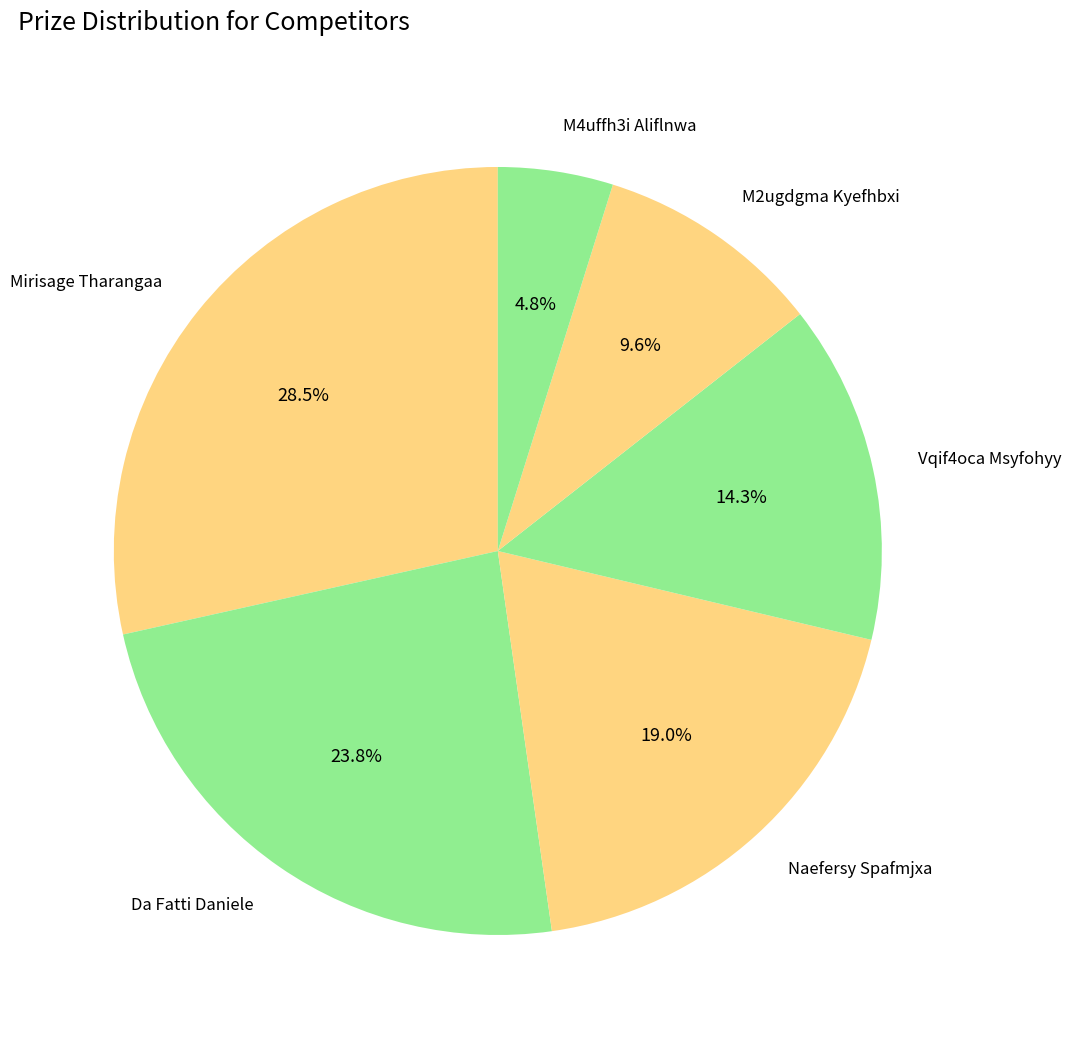

Does any single category account for the majority?

No